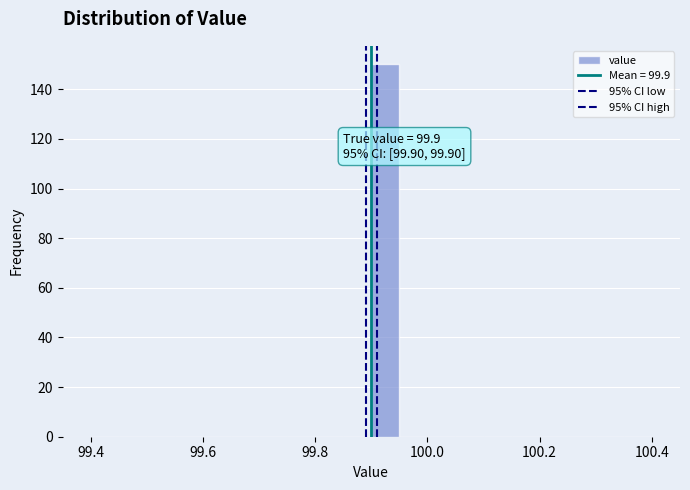

Around what value on the x-axis is the tallest bar? Give the approximate position of its centre, as read against the axis.

99.92